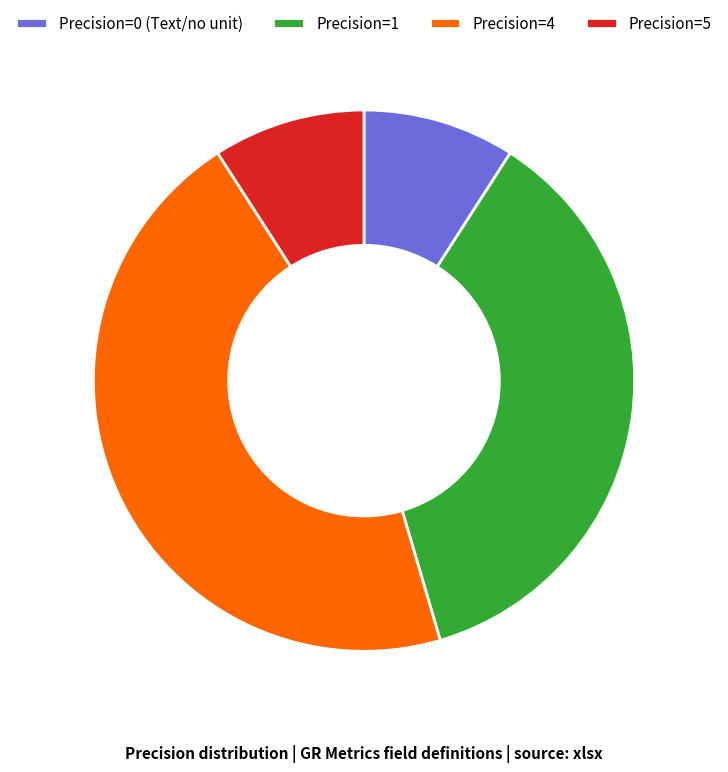

Does any single category account for the majority?

No